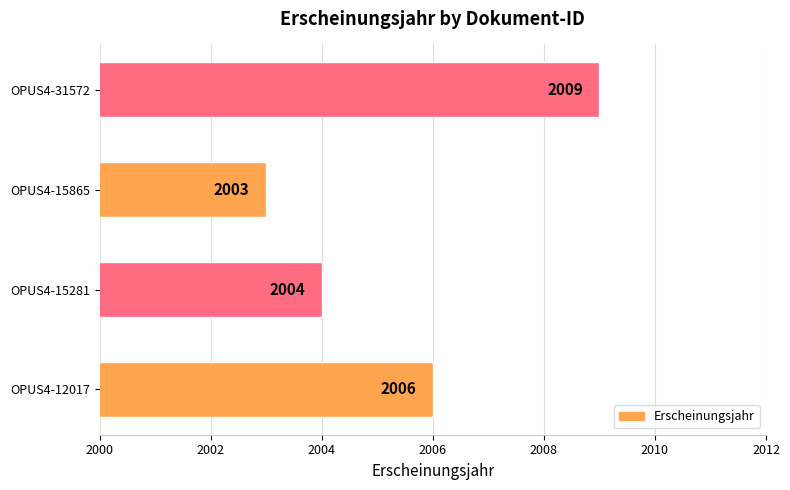

What is the greatest value displayed?

2009